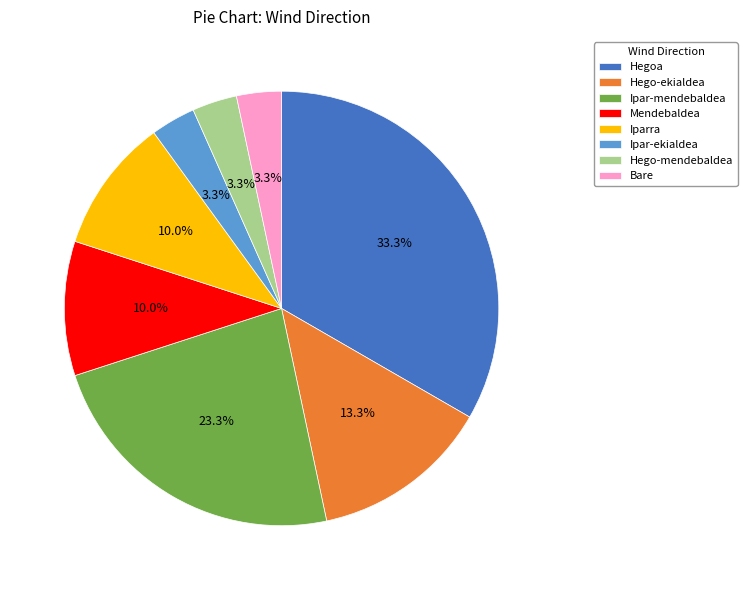

Does Hego-ekialdea represent more than half of the total?

No